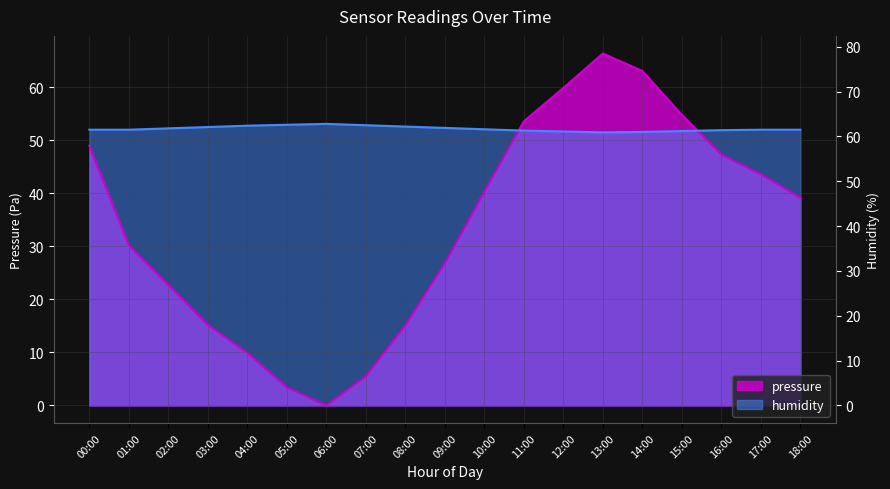

How many lines are shown in the chart?

2